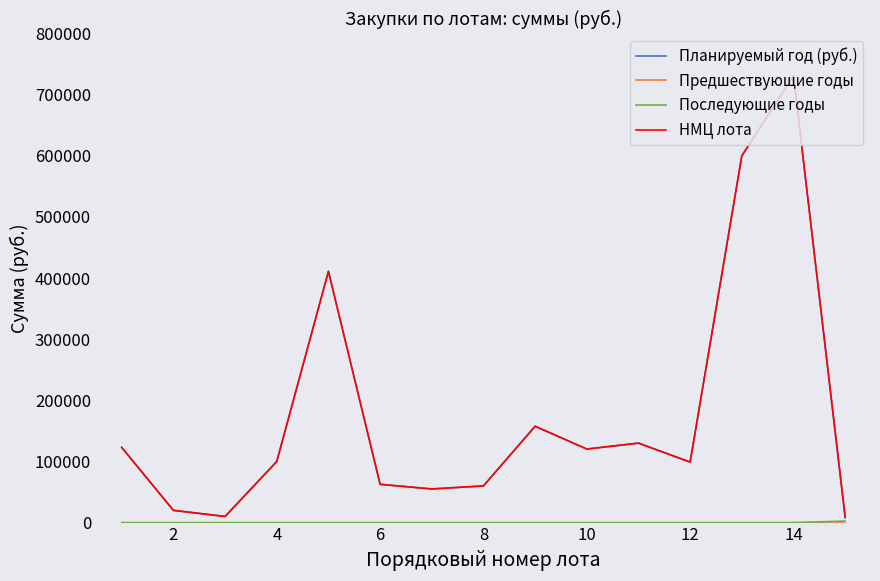

Does the chart have visible grid lines?

No